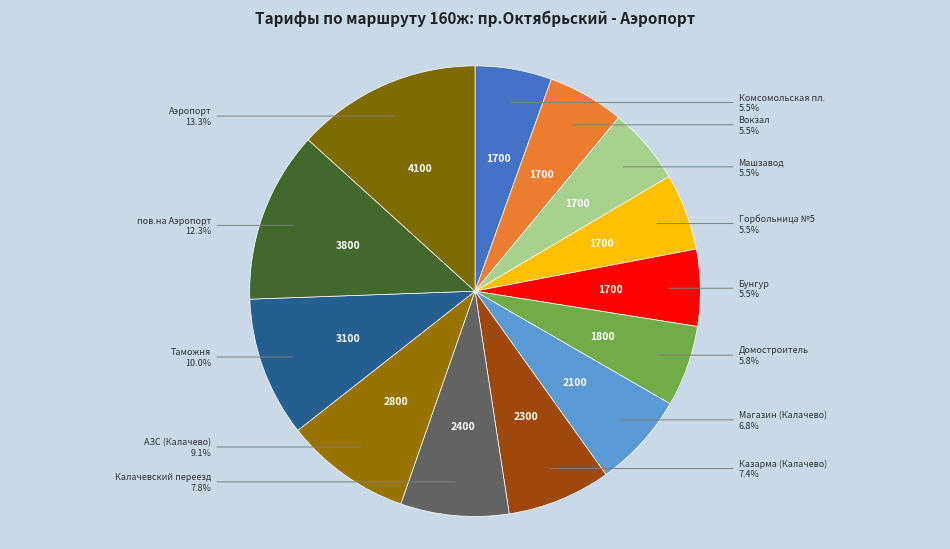

Rank the categories by value from highest to lowest.

Аэропорт, пов.на Аэропорт, Таможня, АЗС (Калачево), Калачевский переезд, Казарма (Калачево), Магазин (Калачево), Домостроитель, Комсомольская пл., Вокзал, Машзавод, Горбольница №5, Бунгур